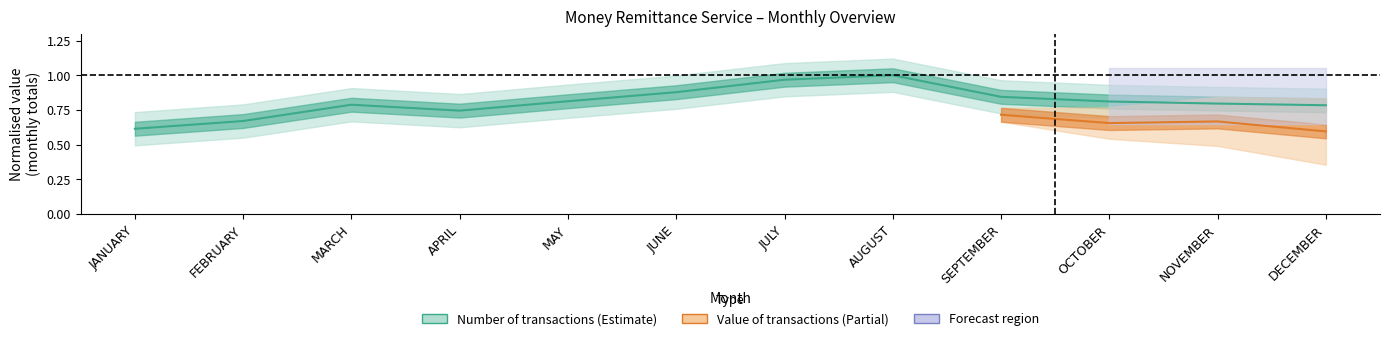

What position from the right is OCTOBER?

3